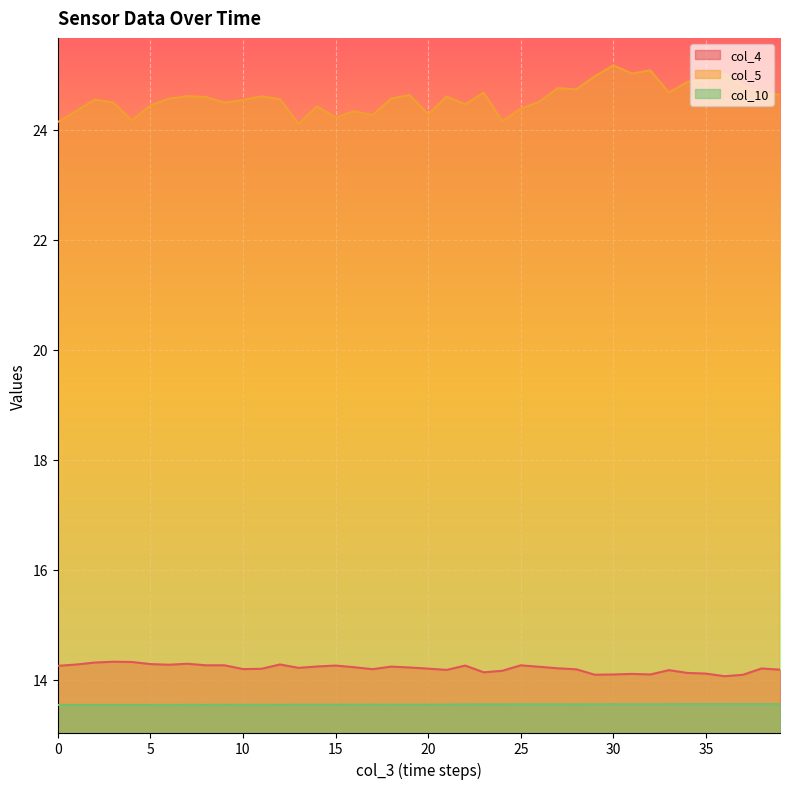

Reading left to right, what are all the values shown in this chart?

col_4: 14.3	14.3	14.3	14.3	14.3	14.3	14.3	14.3	14.3	14.3	14.2	14.2	14.3	14.2	14.2	14.3	14.2	14.2	14.2	14.2	14.2	14.2	14.3	14.1	14.2	14.3	14.2	14.2	14.2	14.1	14.1	14.1	14.1	14.2	14.1	14.1	14.1	14.1	14.2	14.2
col_5: 24.1	24.3	24.5	24.5	24.2	24.4	24.6	24.6	24.6	24.5	24.5	24.6	24.6	24.1	24.4	24.2	24.3	24.3	24.6	24.6	24.3	24.6	24.5	24.7	24.2	24.4	24.5	24.8	24.7	25.0	25.2	25.0	25.1	24.7	24.9	24.9	25.0	24.8	24.7	24.6
col_10: 13.5	13.5	13.5	13.5	13.5	13.5	13.5	13.5	13.5	13.5	13.5	13.5	13.5	13.5	13.5	13.5	13.6	13.6	13.6	13.5	13.6	13.6	13.6	13.6	13.6	13.6	13.6	13.6	13.6	13.6	13.6	13.6	13.6	13.6	13.6	13.6	13.6	13.6	13.6	13.6